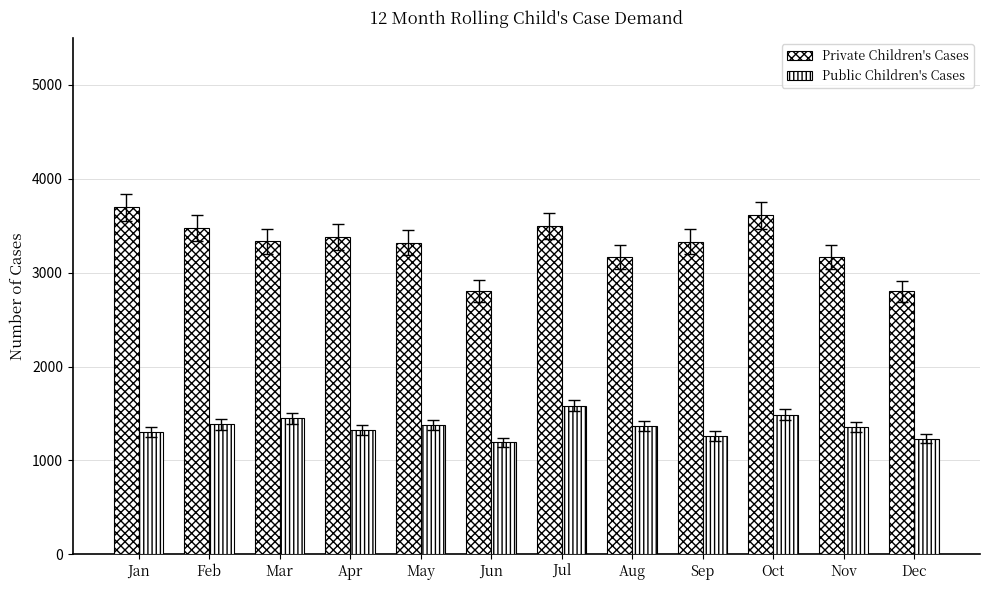

How many bars are there in total?

24